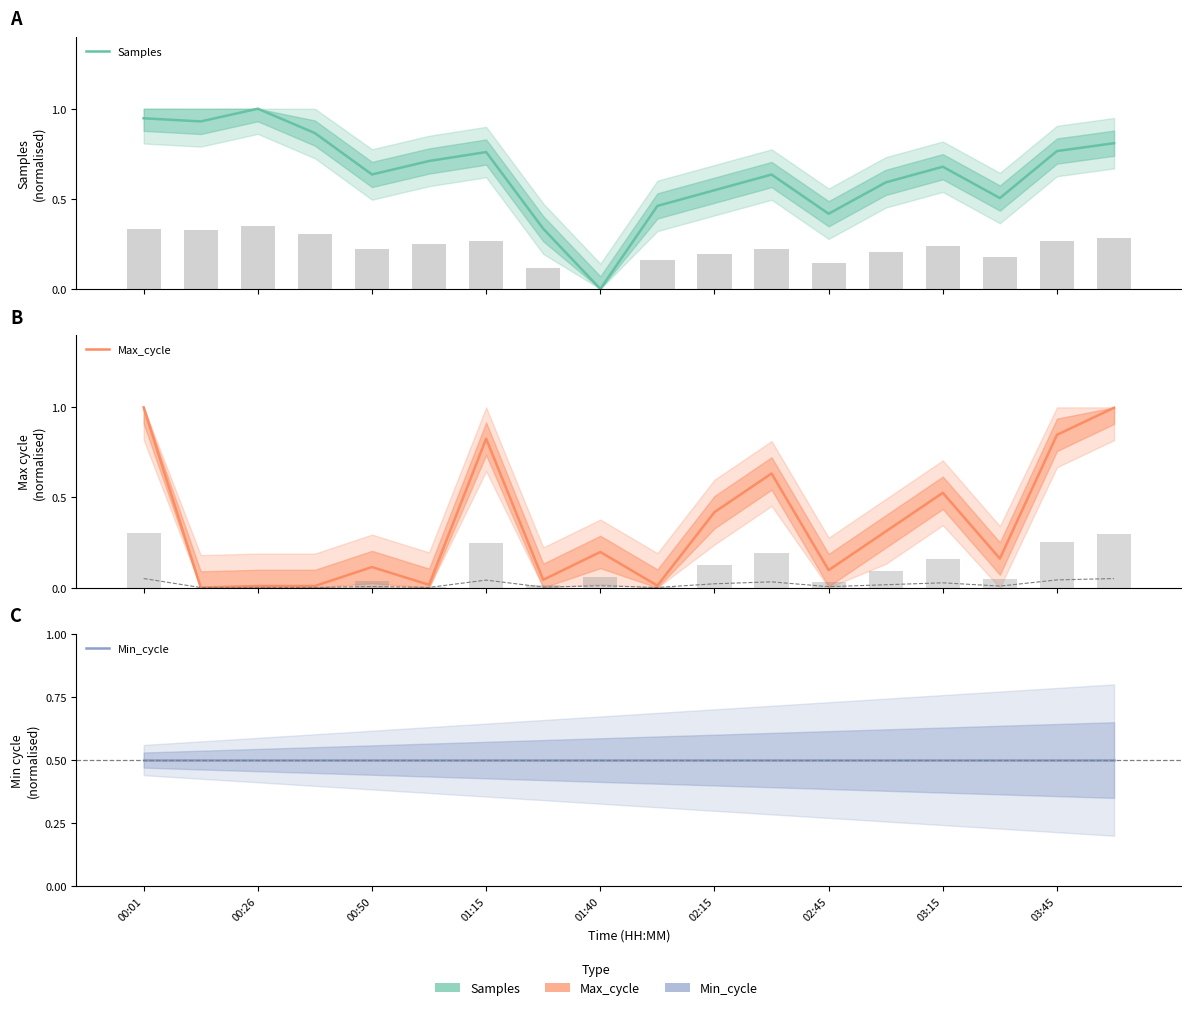

How many series are shown in this chart?

3